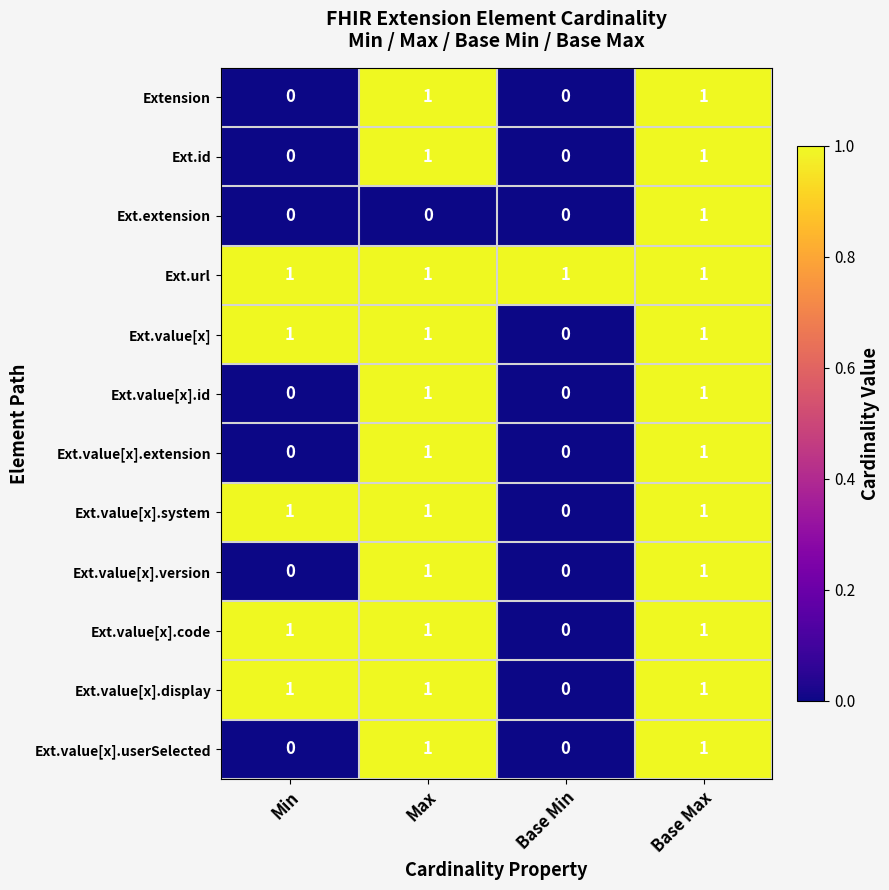

What is the total value across all series at Max?

11